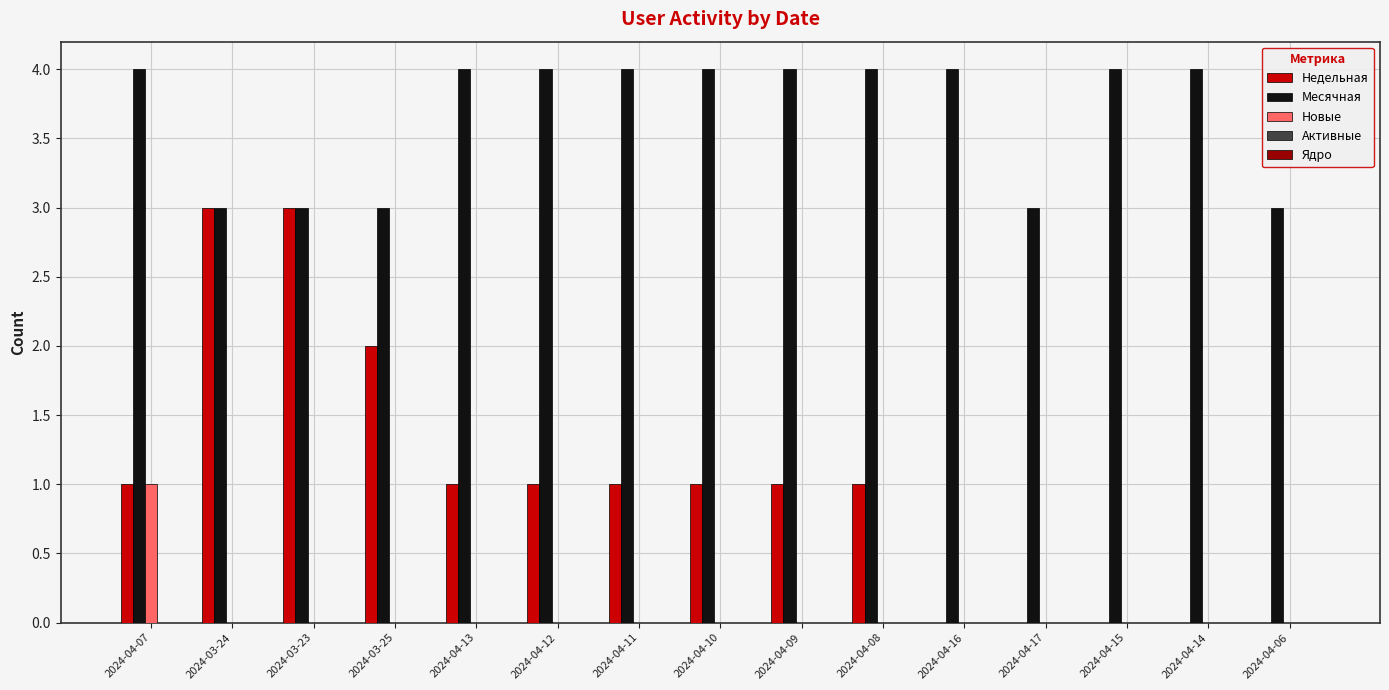

Count the number of categories in the chart.

15